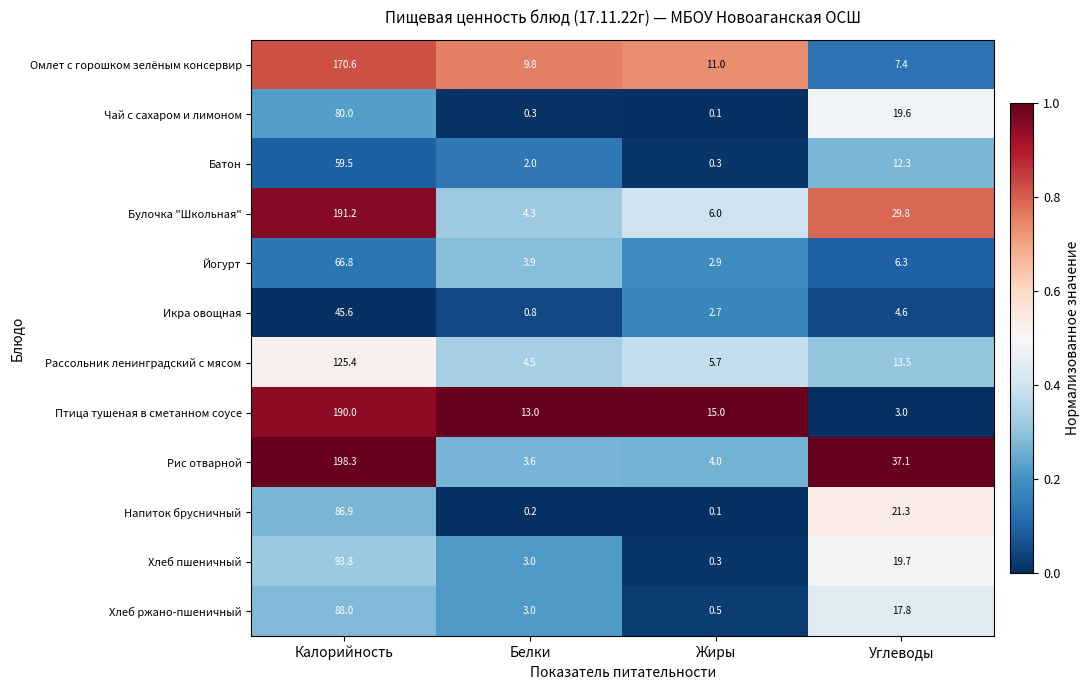

At how many categories does at least one series exceed 10?

4